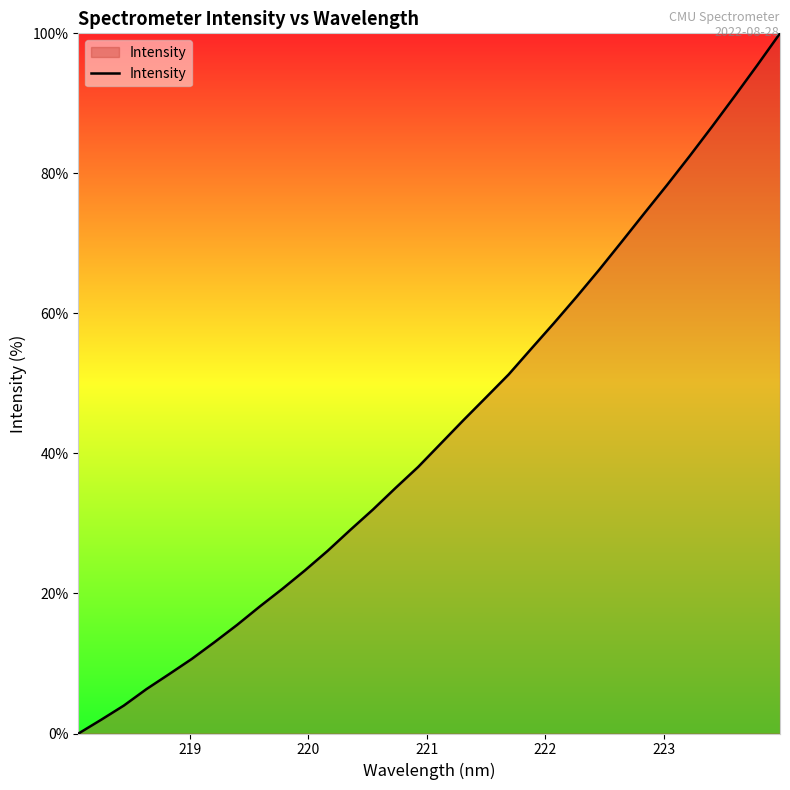

What is the greatest value displayed?

100.0